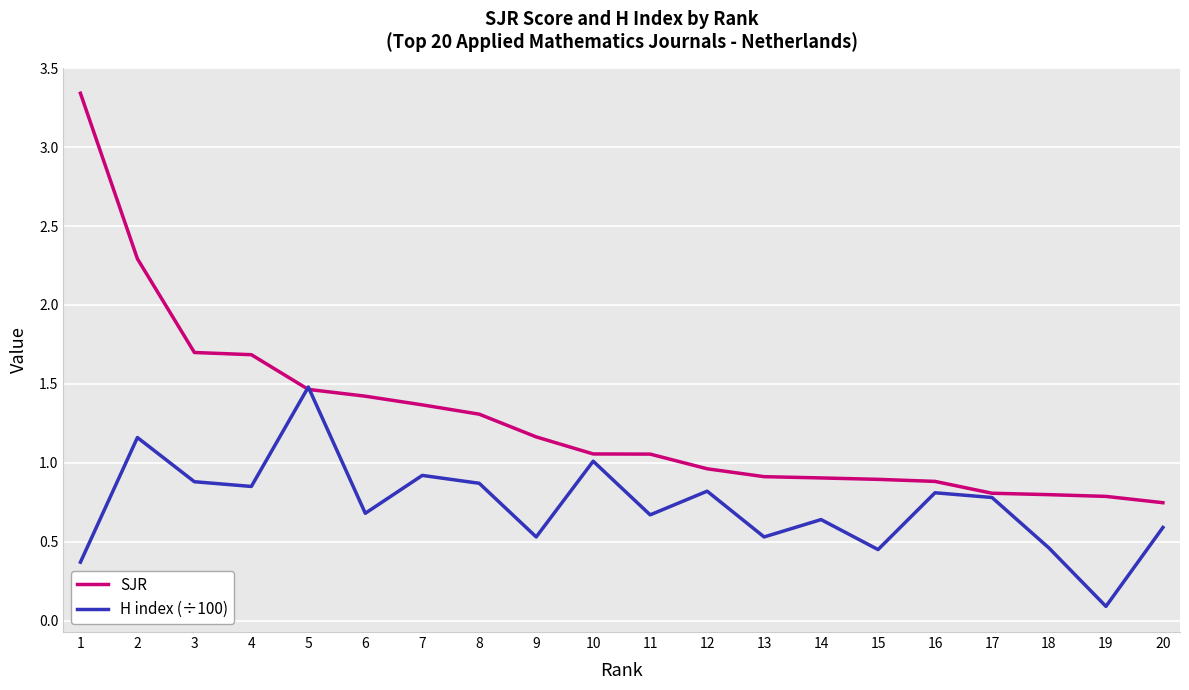

How many series are shown in this chart?

2